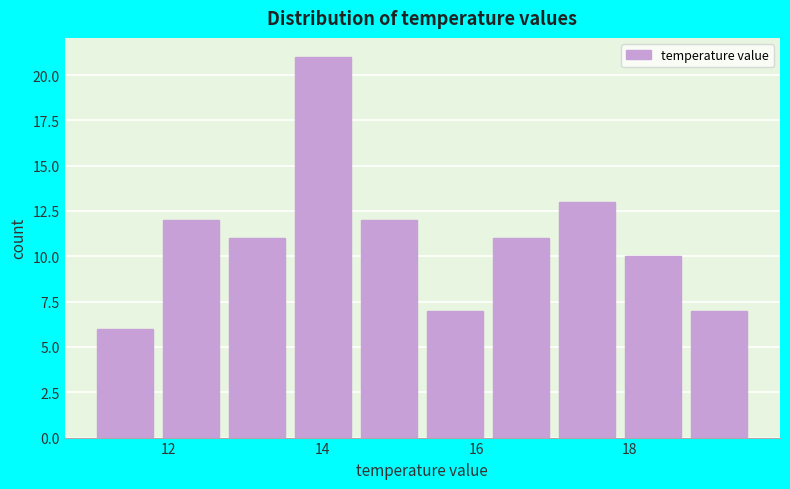

Reading left to right, transcribe this chart: for each bar, give the range it covers on the x-axis and its height. Neither the bar edges nor the heights are printed on the chart, so give them approximately, as read against the axes.

11.00 to 11.86: 6
11.86 to 12.72: 12
12.72 to 13.58: 11
13.58 to 14.44: 21
14.44 to 15.30: 12
15.30 to 16.16: 7
16.16 to 17.02: 11
17.02 to 17.88: 13
17.88 to 18.74: 10
18.74 to 19.60: 7